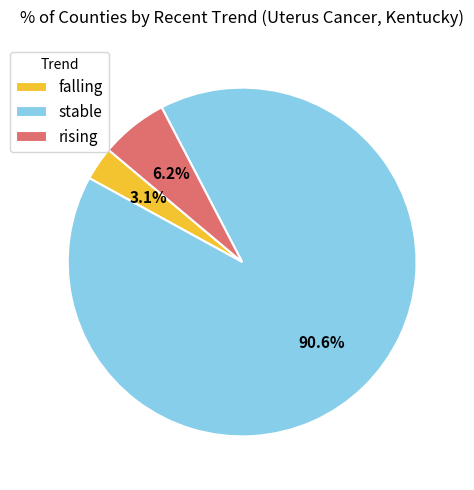

What portion of the pie excludes falling?

96.9%